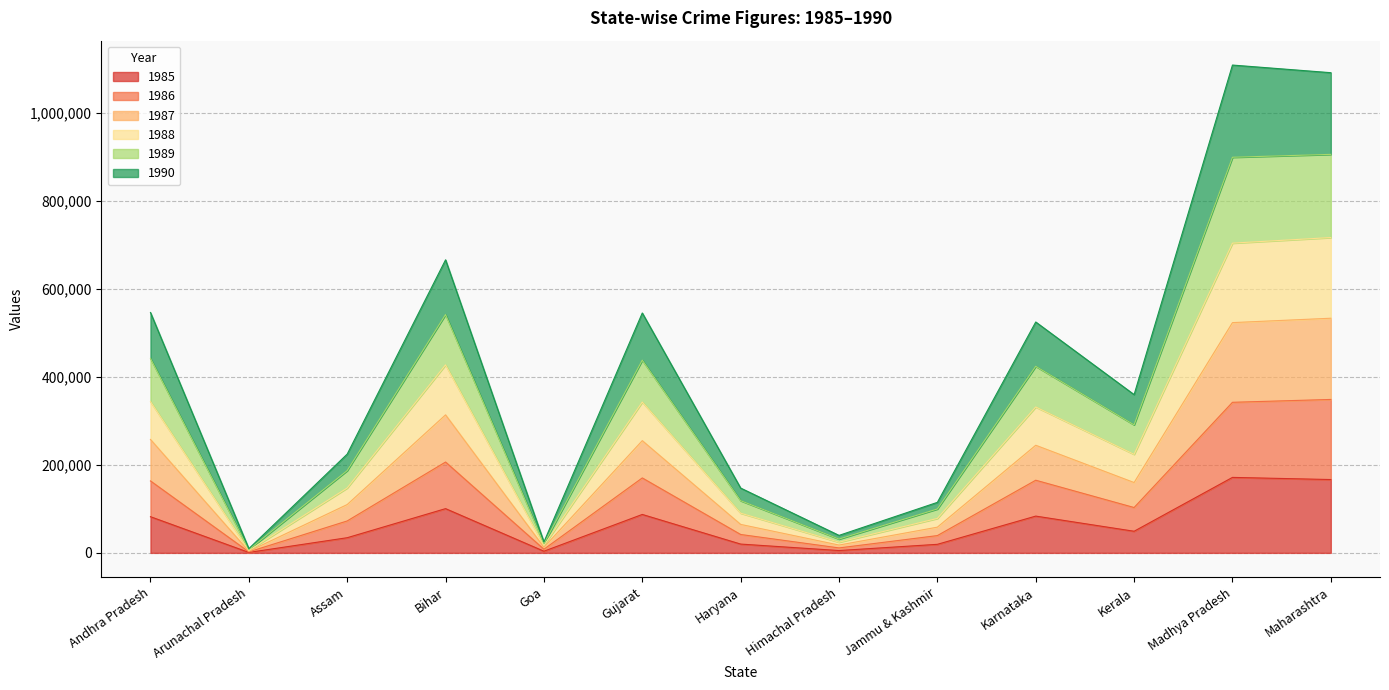

What is the difference between the maximum and minimum values in the 1985 series?

170541